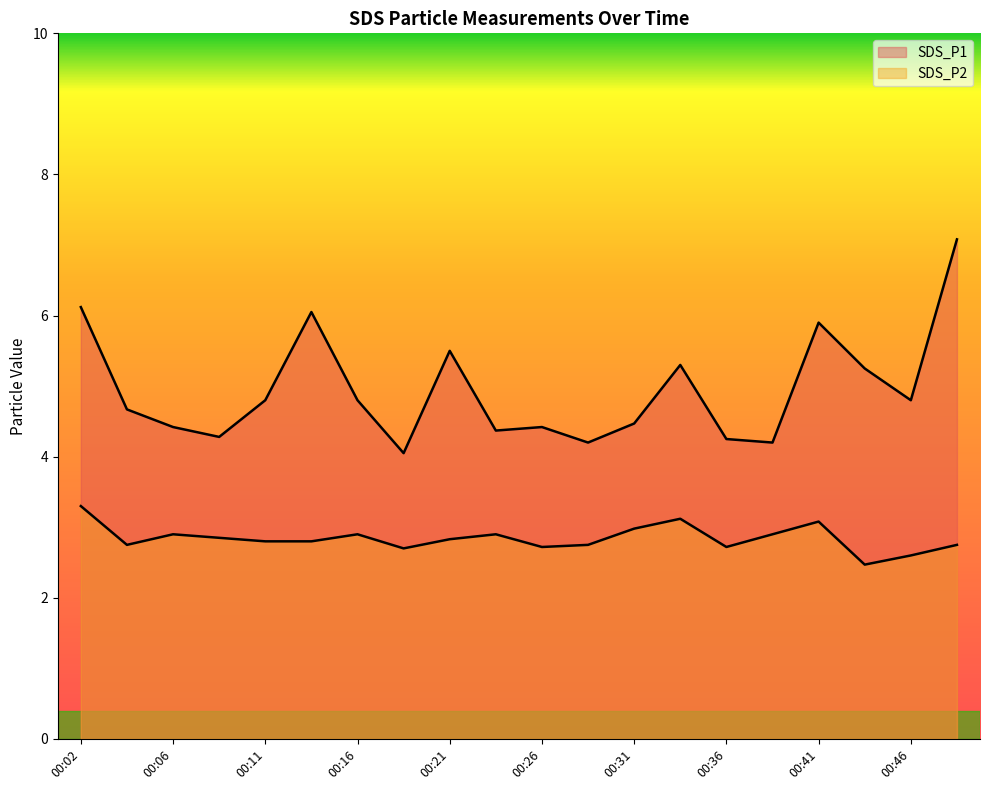

Between 00:26 and 00:04, which is larger?

00:04